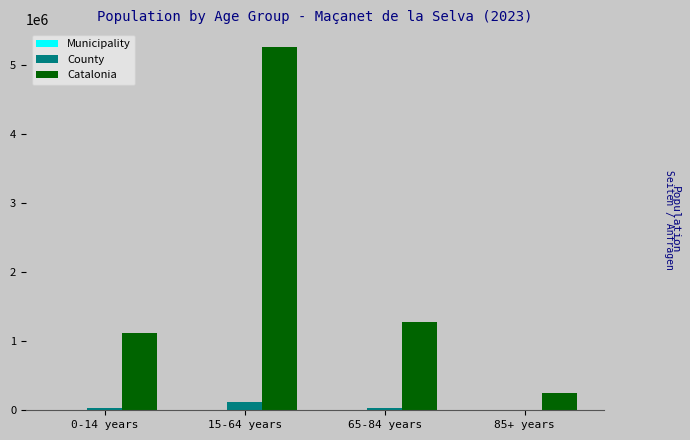

What is the greatest value displayed?

5255889